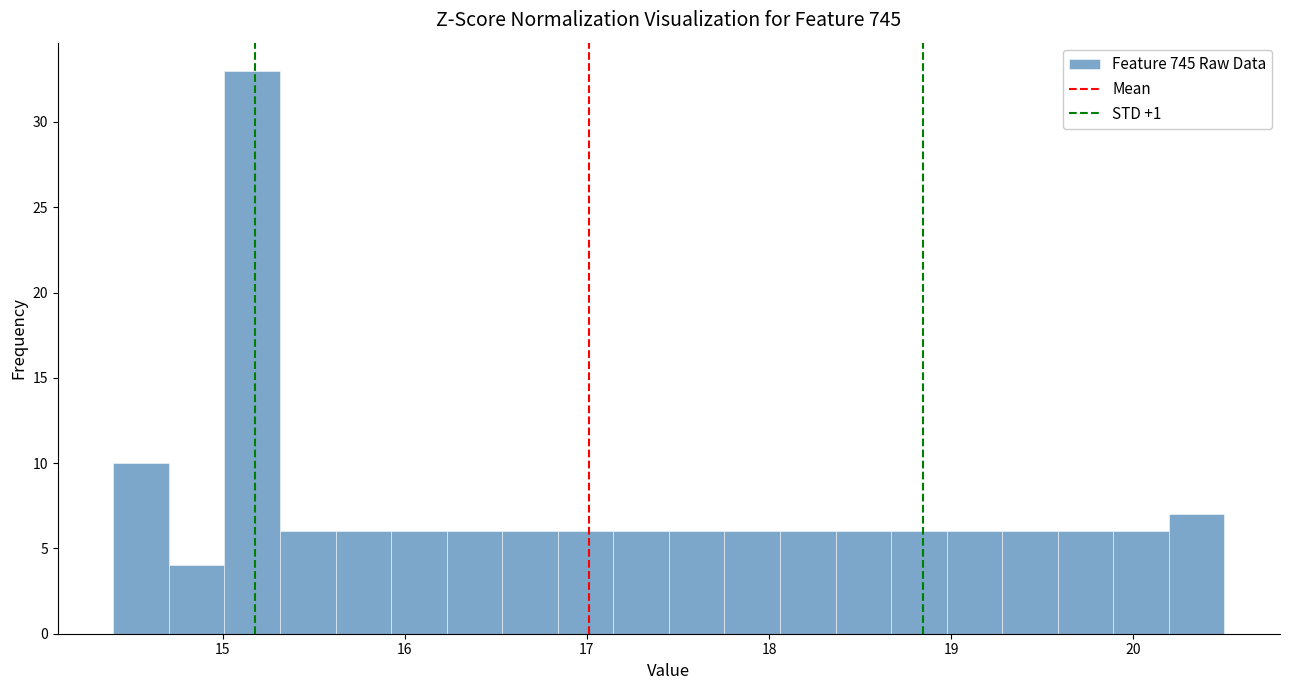

Around what value on the x-axis is the tallest bar? Give the approximate position of its centre, as read against the axis.

15.2